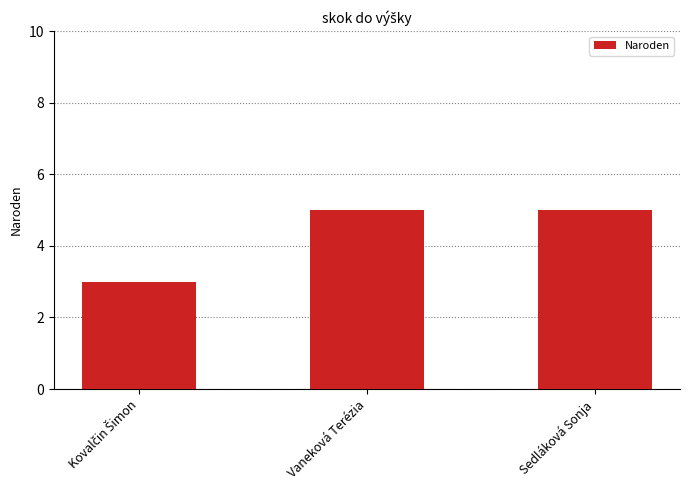

Reading left to right, extract all data points from this chart.

3	5	5